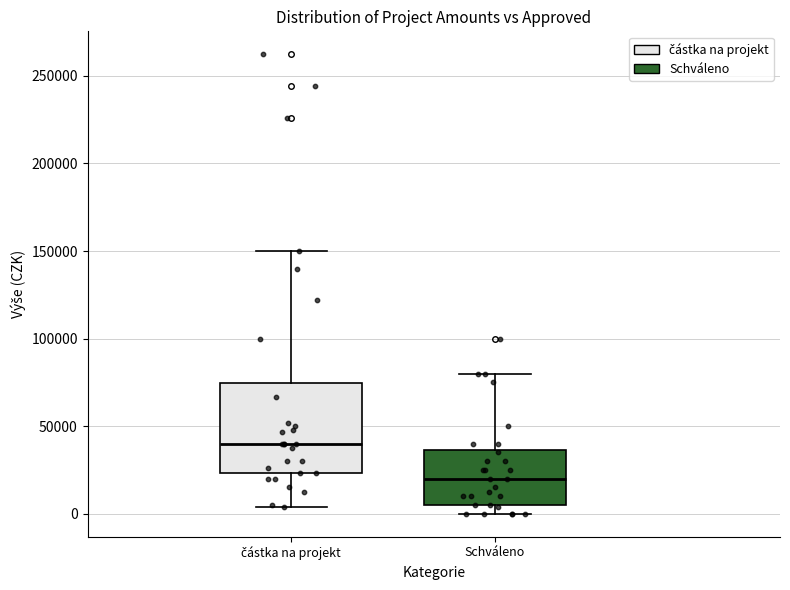

Comparing the boxes themselves (not the whiskers), which one is the tallest?

částka na projekt